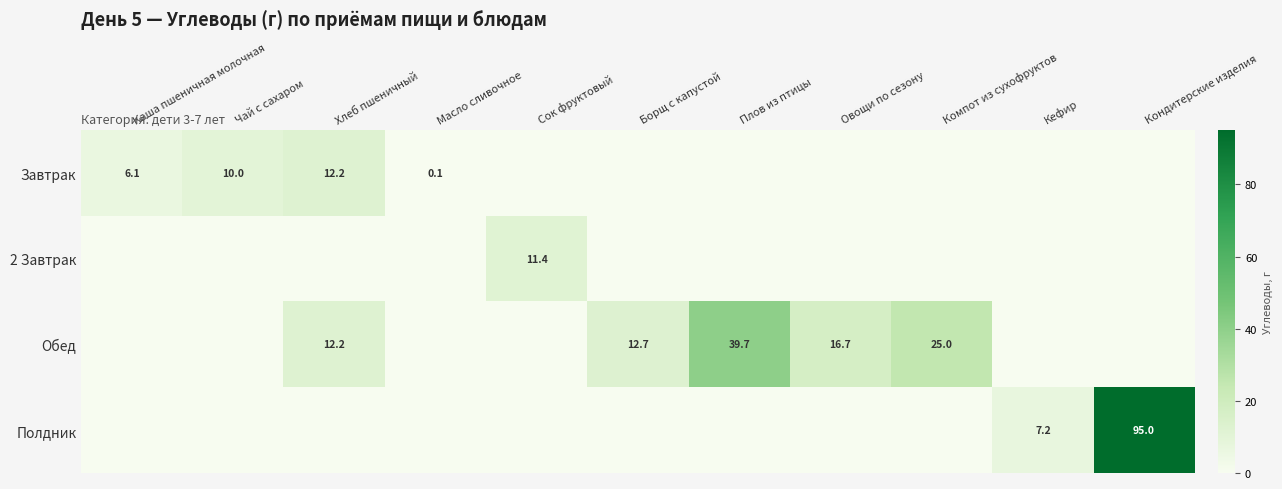

True or false: Полдник has a value of -56.6 at Компот из сухофруктов.

False